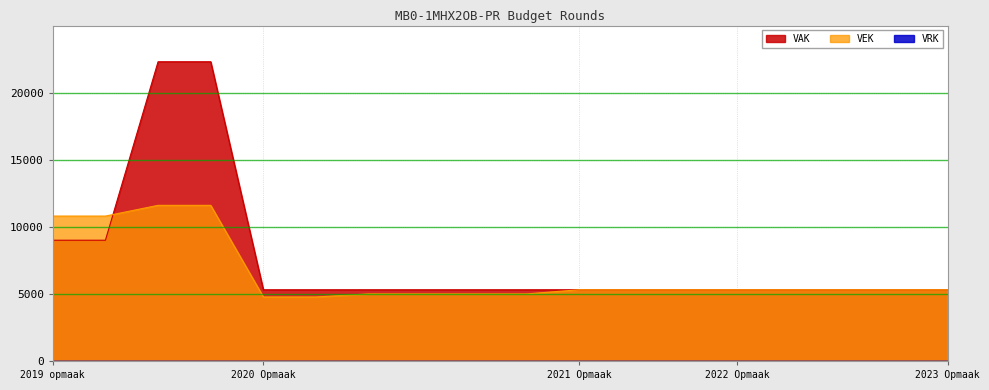

What value does the VEK series have at 2019 opmaak - goedgekeurd?

10800